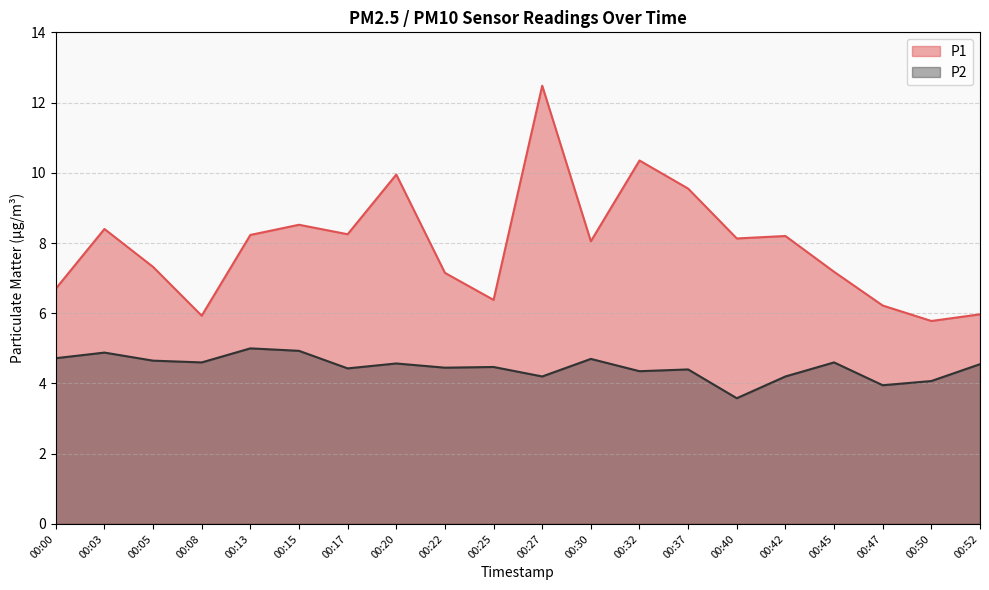

What is the total value across all series at 00:08?

10.5